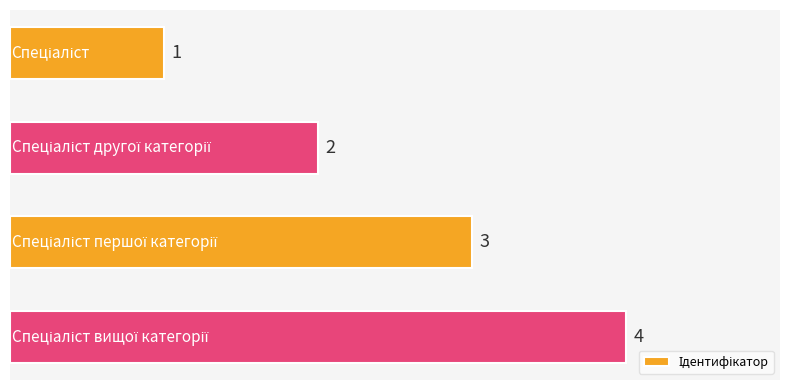

Count the values in the range 2 to 4.

3